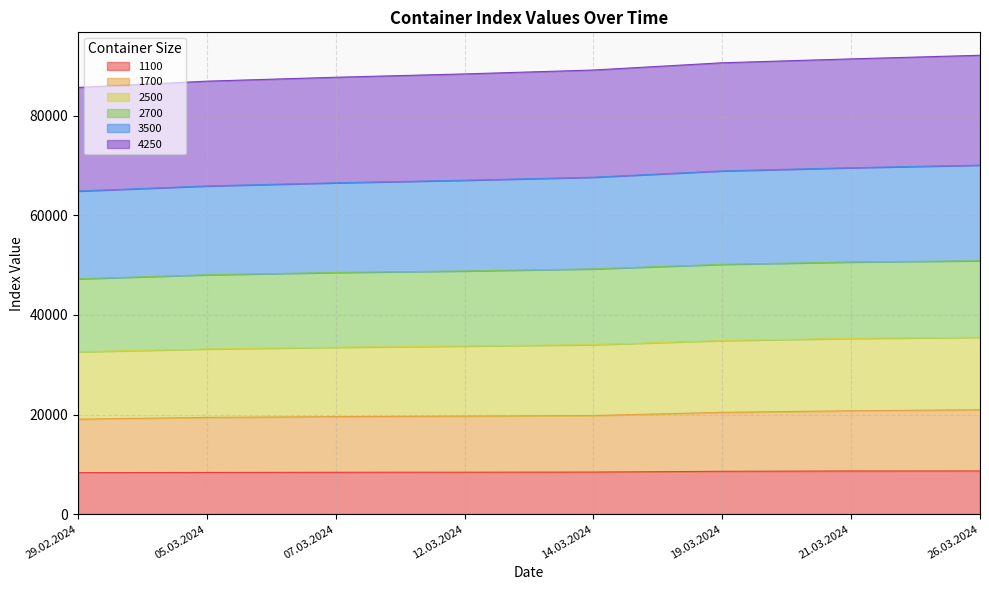

Which category has the lowest value across all series?

29.02.2024